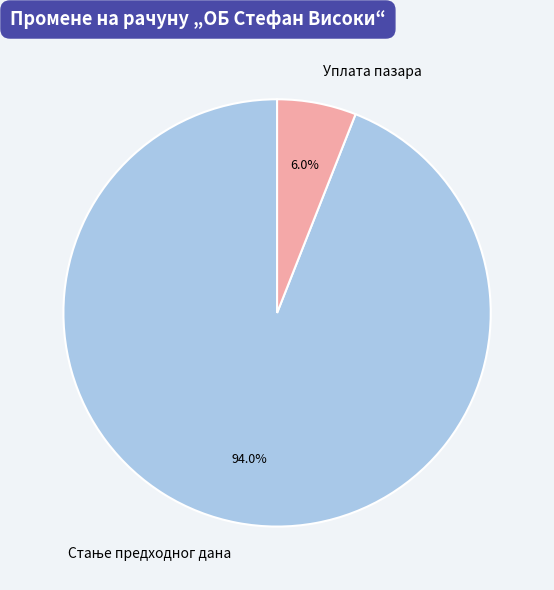

Is there any slice that represents more than half of the pie?

Yes